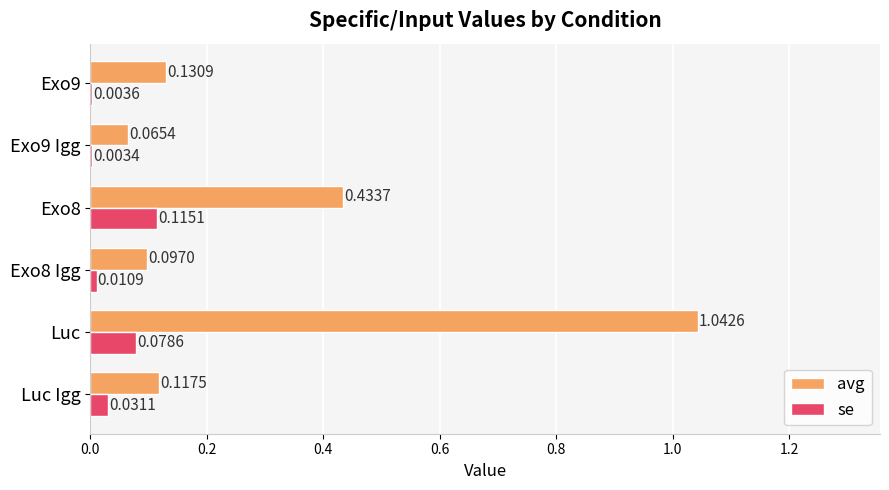

At which label is avg closest to 0?

Exo9 Igg